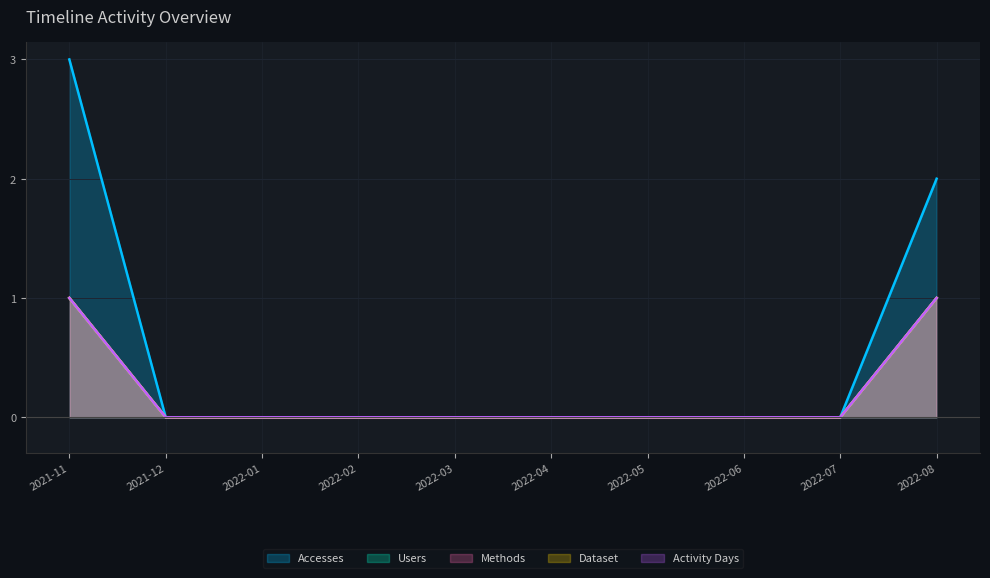

How many distinct data groups are displayed?

5